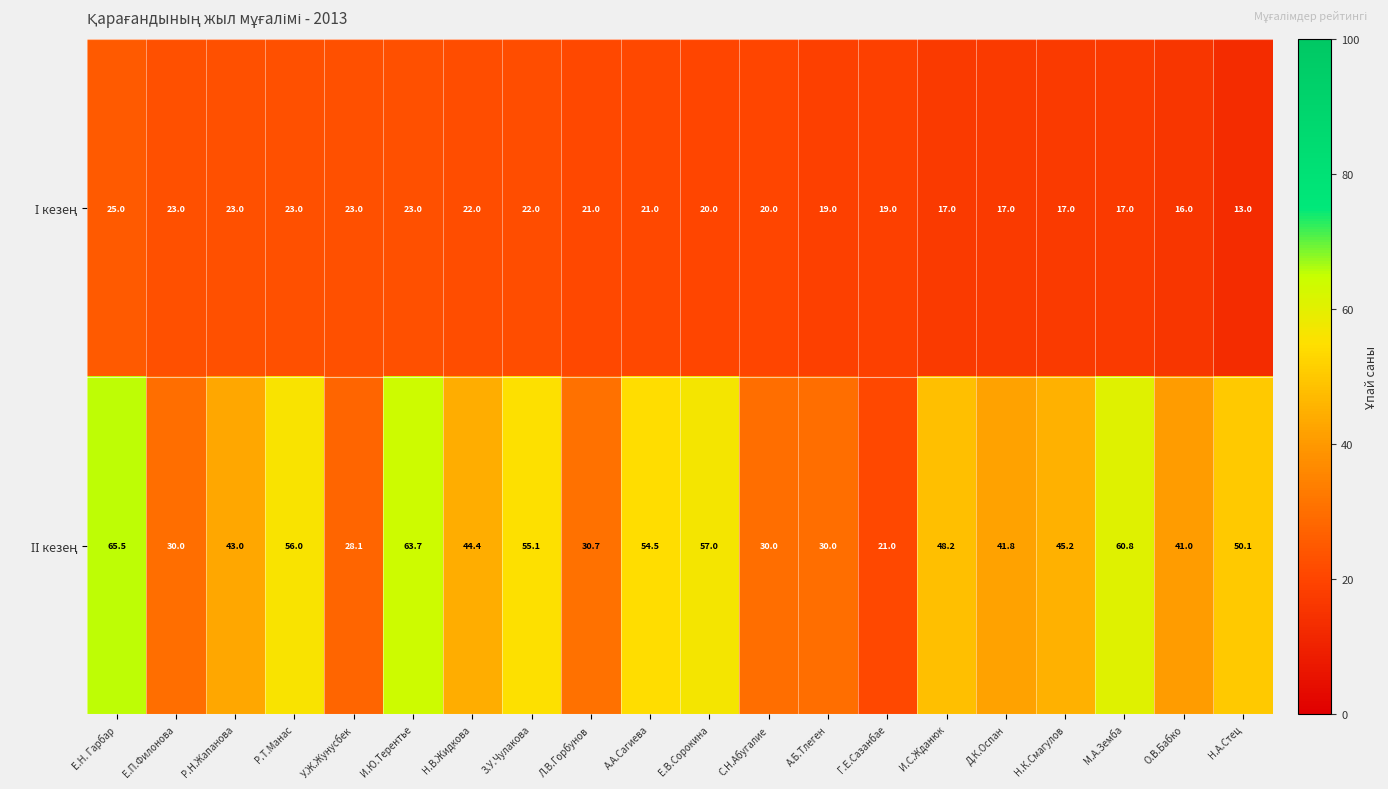

What is the minimum value shown in the chart?

13.0